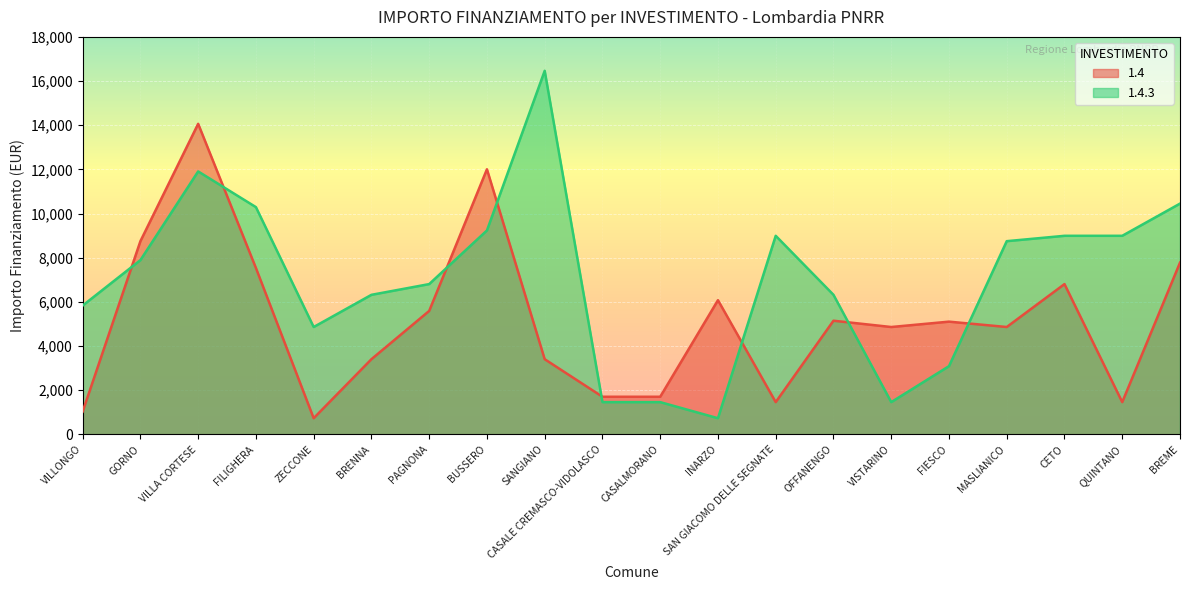

Which series has the largest range (max minus min)?

1.4.3